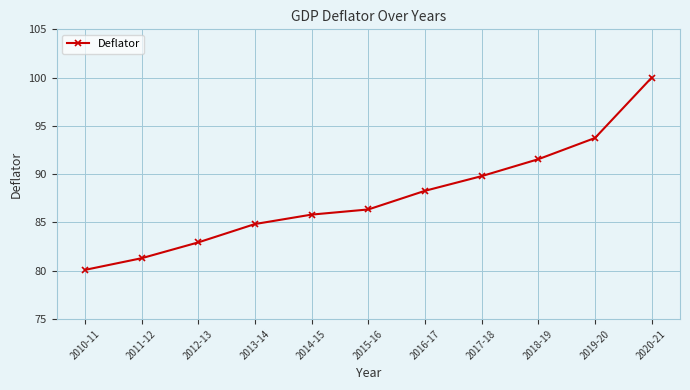

What position from the left is 2018-19?

9